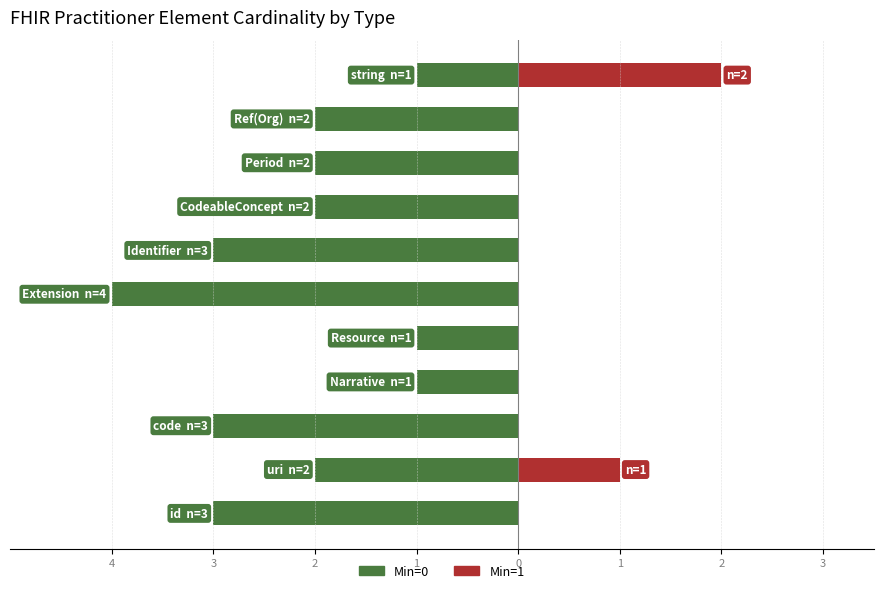

Is the value of Min=0 at 8 greater than the value of Min=1 at 2?

No